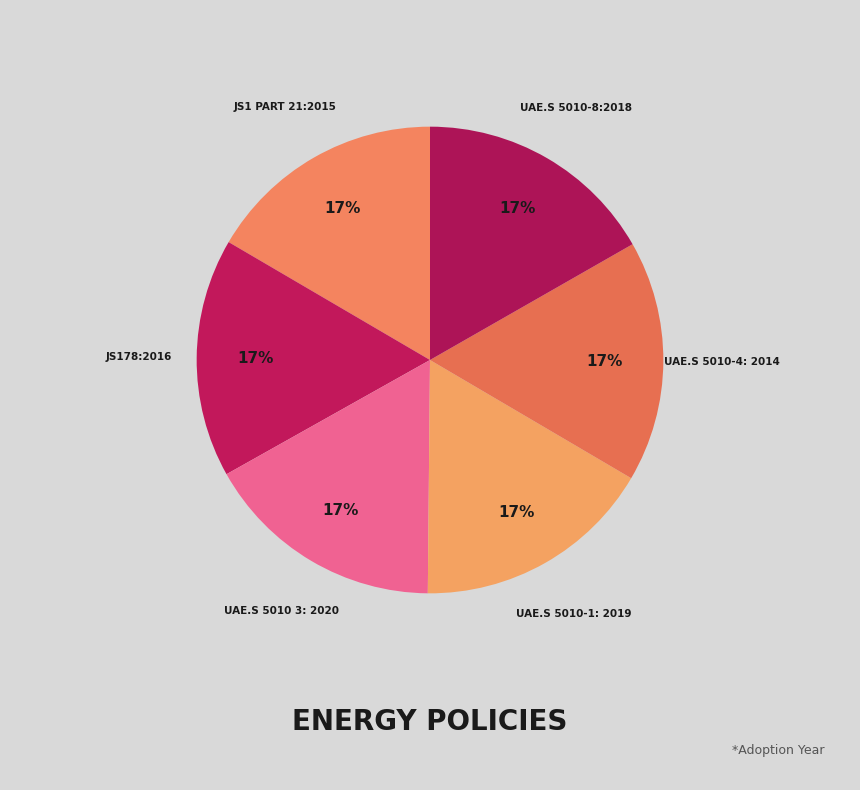

How many segments does this pie chart have?

6